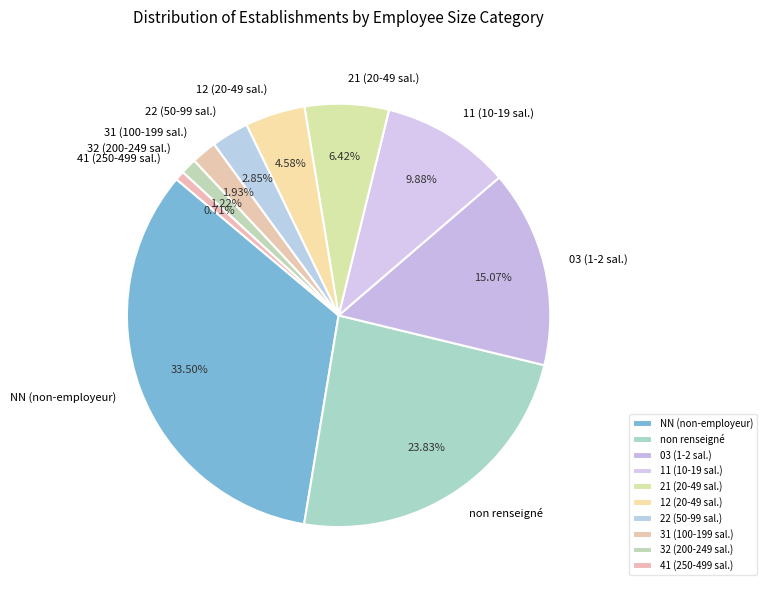

Approximately how many times larger is the value at 03 (1-2 sal.) compared to non renseigné?

0.6